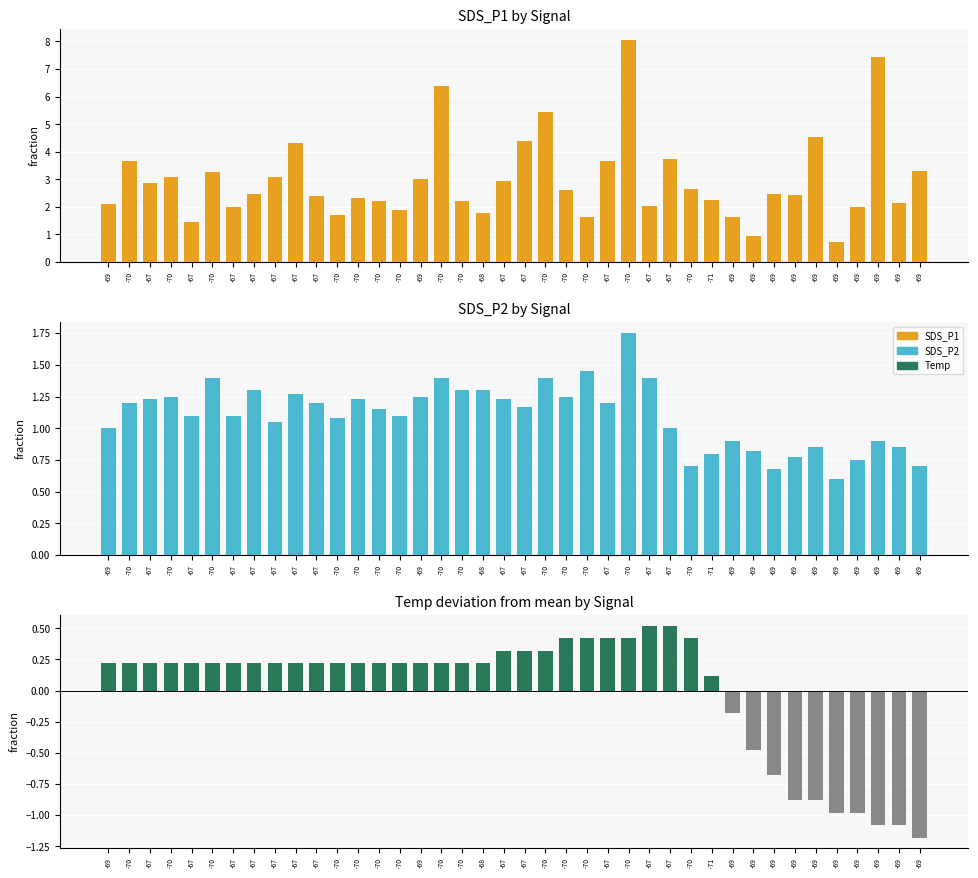

List the labels in order of SDS_P2 value, largest first.

-70, -70, -70, -70, -70, -67, -67, -70, -68, -67, -70, -69, -70, -67, -70, -67, -70, -67, -67, -67, -70, -67, -67, -70, -70, -67, -69, -67, -69, -69, -69, -69, -69, -71, -69, -69, -70, -69, -69, -69